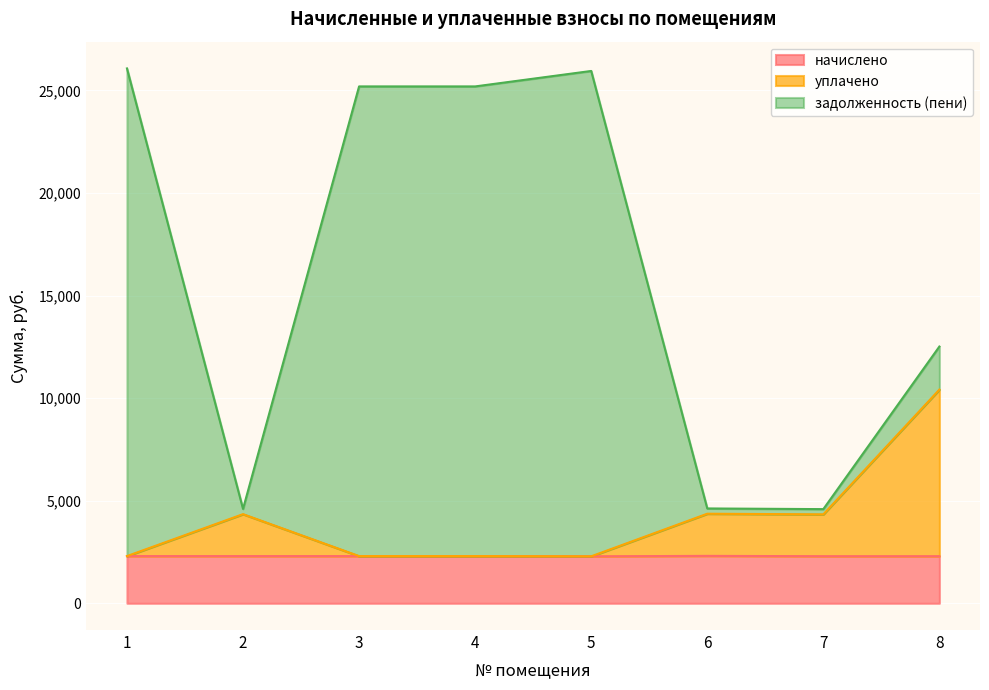

Is the value of уплачено at 7 greater than the value of задолженность (пени) at 6?

No